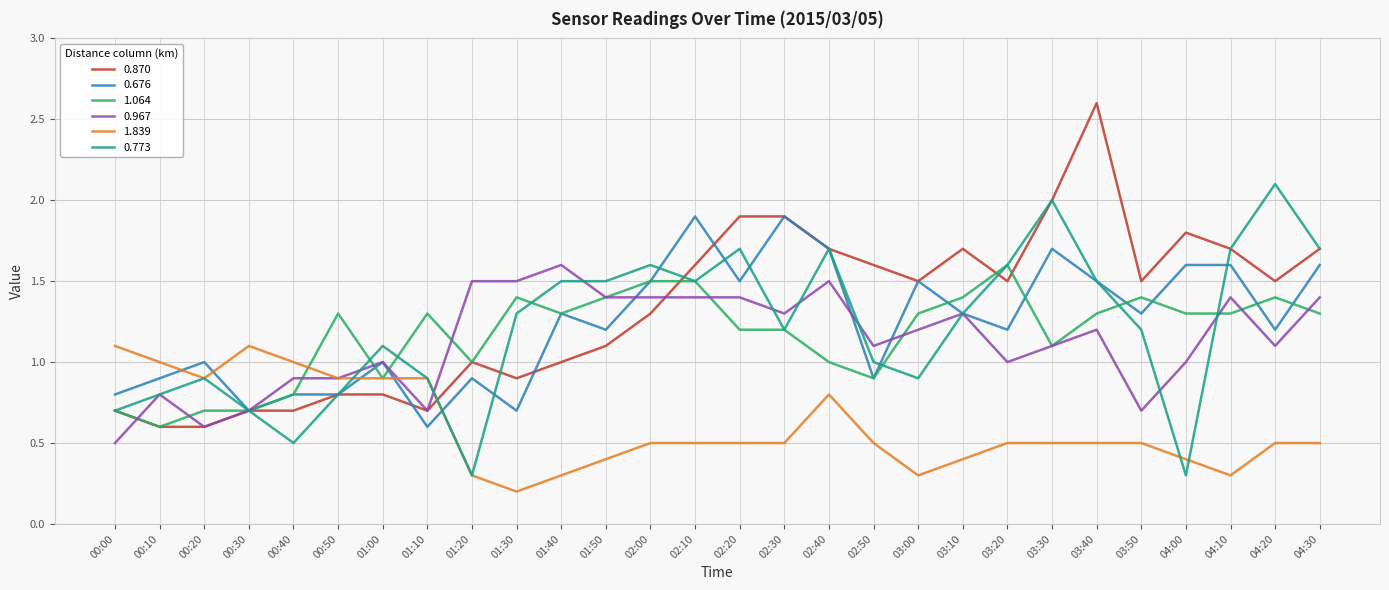

What are all the series names shown in the legend?

0.870, 0.676, 1.064, 0.967, 1.839, 0.773